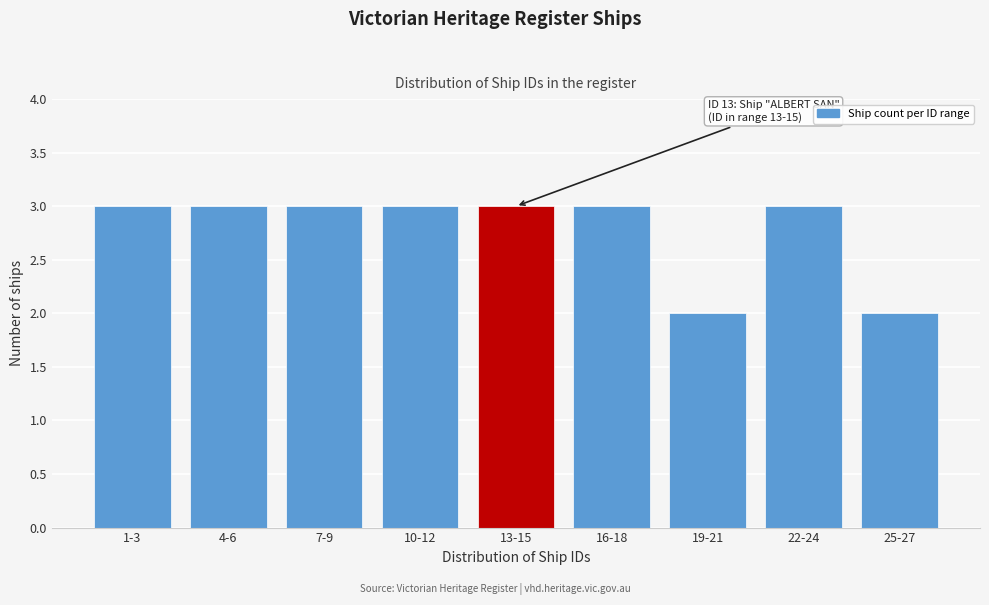

Reading right to left, what are all the values shown in this chart?

25-27=2	22-24=3	19-21=2	16-18=3	13-15=3	10-12=3	7-9=3	4-6=3	1-3=3